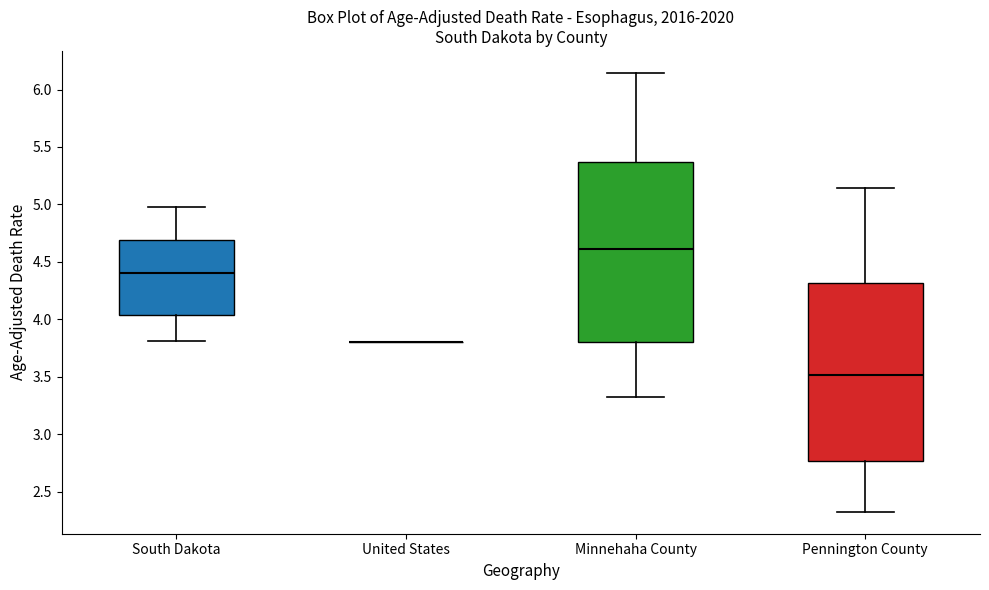

Reading left to right, transcribe this box plot: for each box, give where its median line is, the range the box spans, and where its two whiskers end, as read against the y-axis. The values are not printed on the chart, so give them approximately, as read against the axis.

South Dakota: median 4.40, box 4.05 to 4.70, whiskers 3.80 to 5.00
United States: box collapsed to a line at 3.80, whiskers 3.80 to 3.80
Minnehaha County: median 4.60, box 3.80 to 5.35, whiskers 3.35 to 6.15
Pennington County: median 3.50, box 2.75 to 4.30, whiskers 2.30 to 5.15